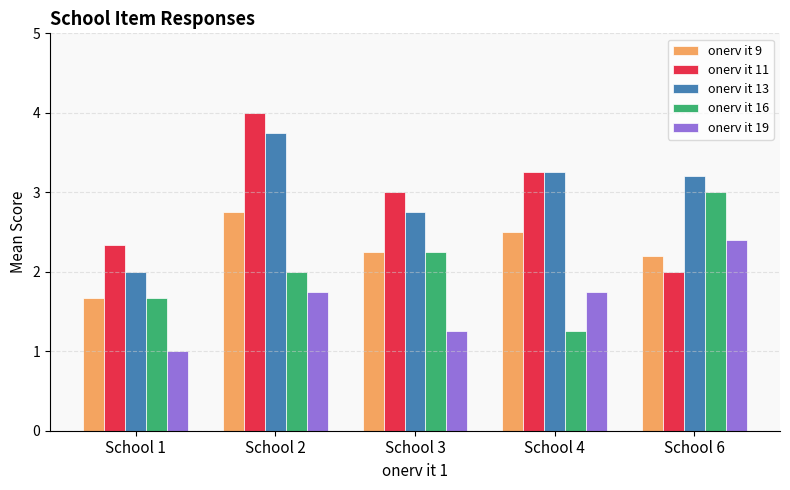

What is the difference between the maximum and minimum values in the onerv it 19 series?

1.4